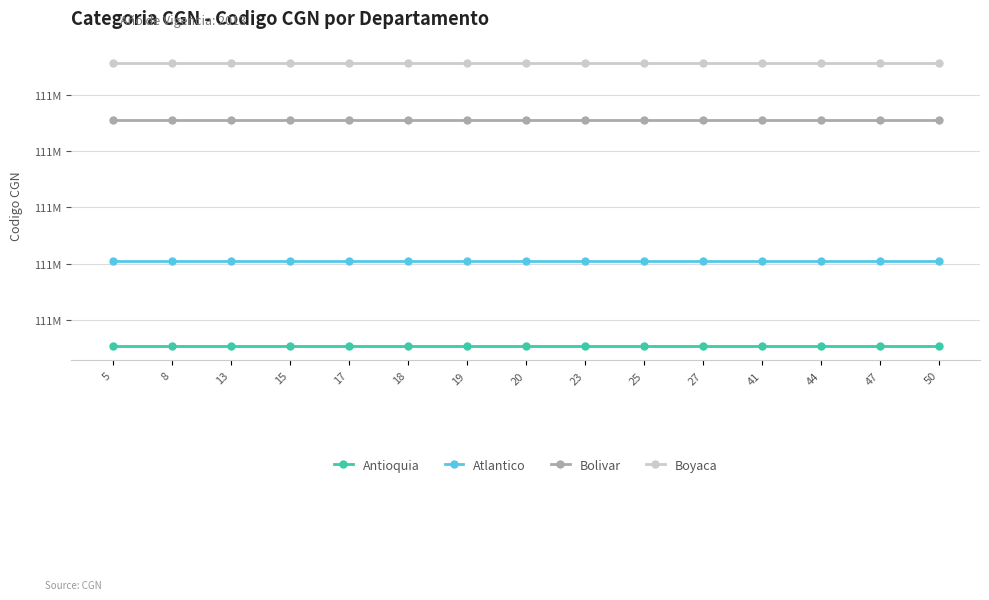

True or false: Atlantico has more than 1 interior local peaks.

False